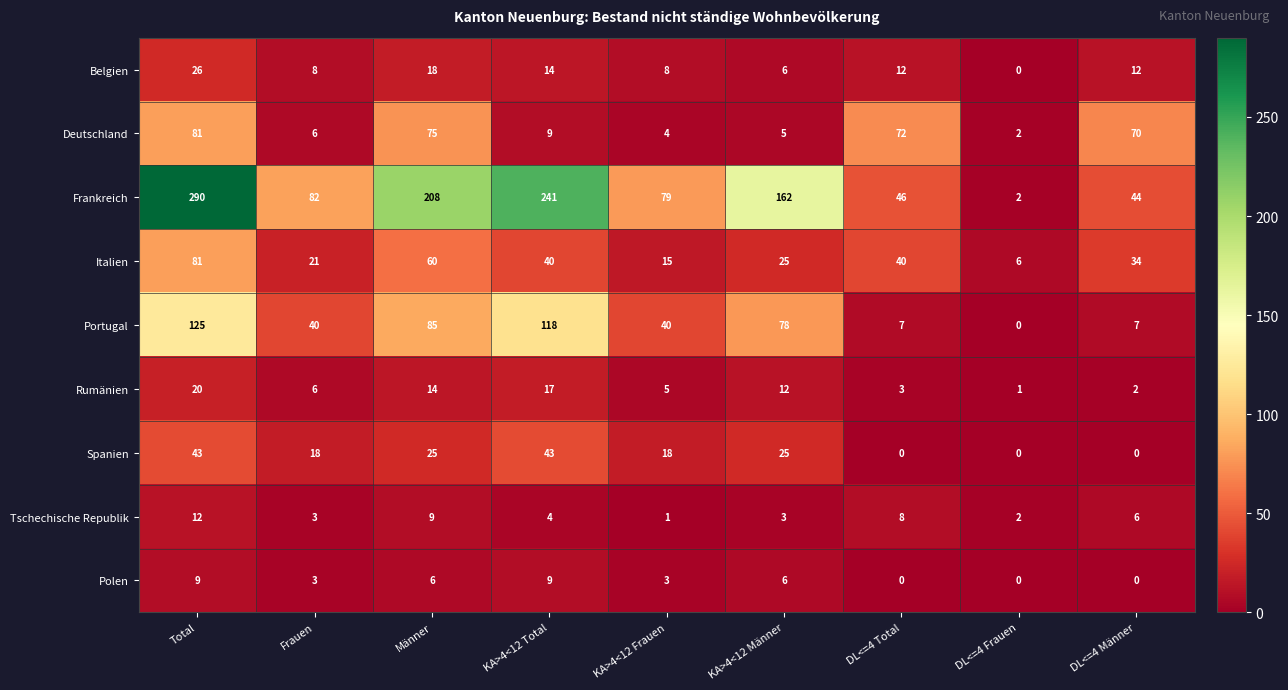

Is it true that Deutschland equals 81 at Total?

True